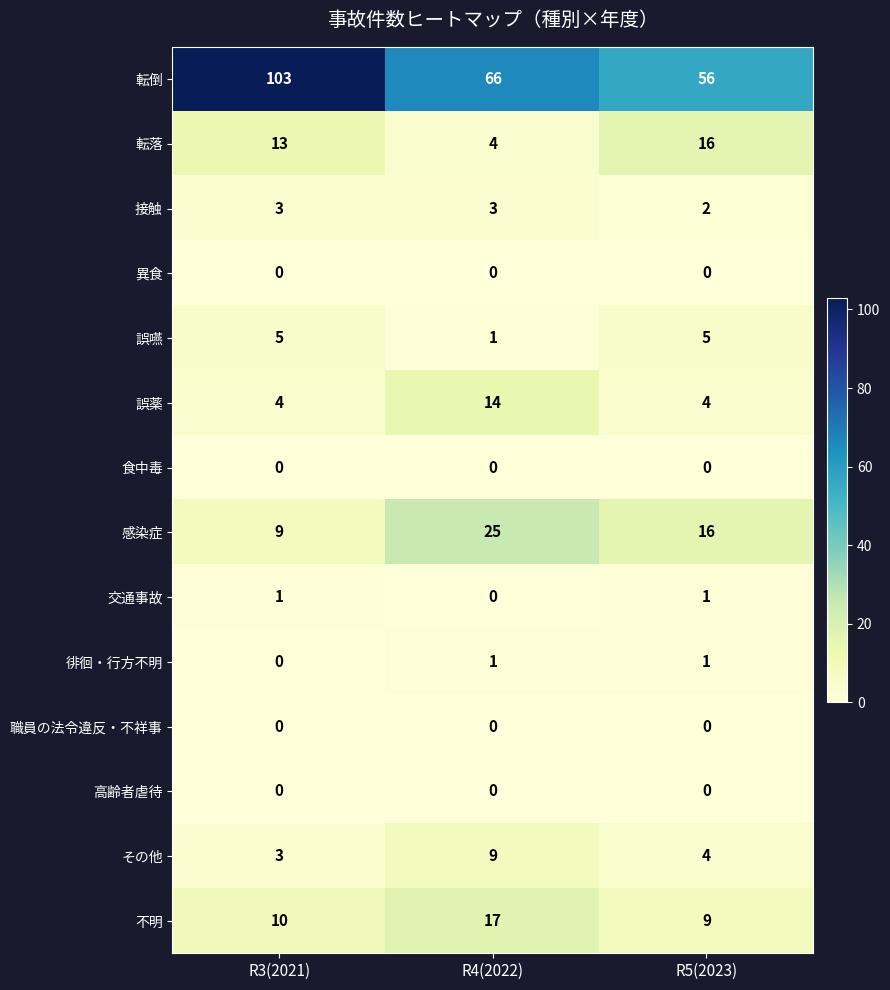

Which series has the largest range (max minus min)?

転倒